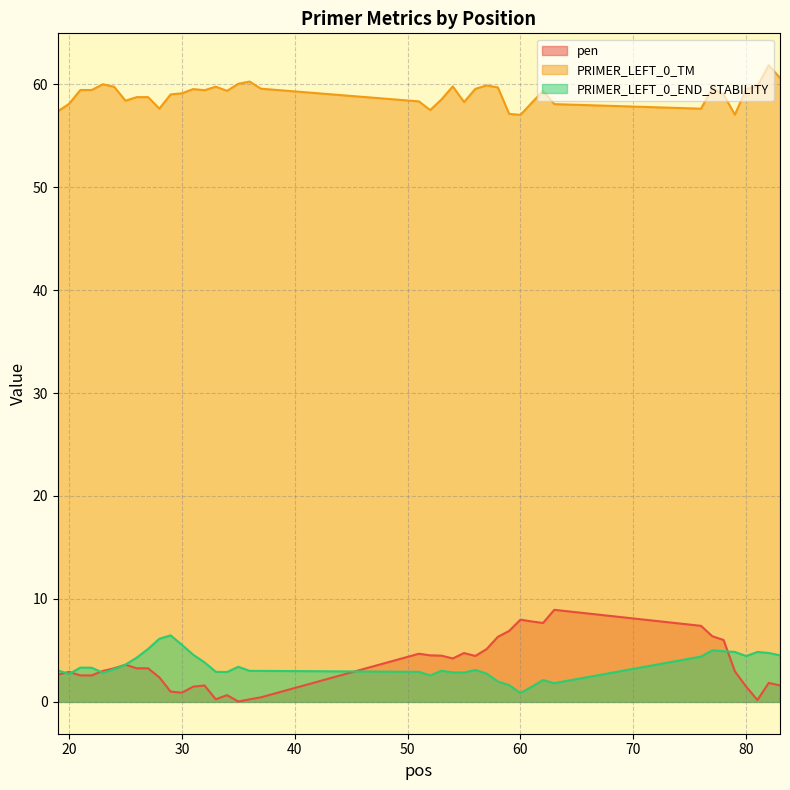

The value of pen at 21 is 4.5. True or false?

False